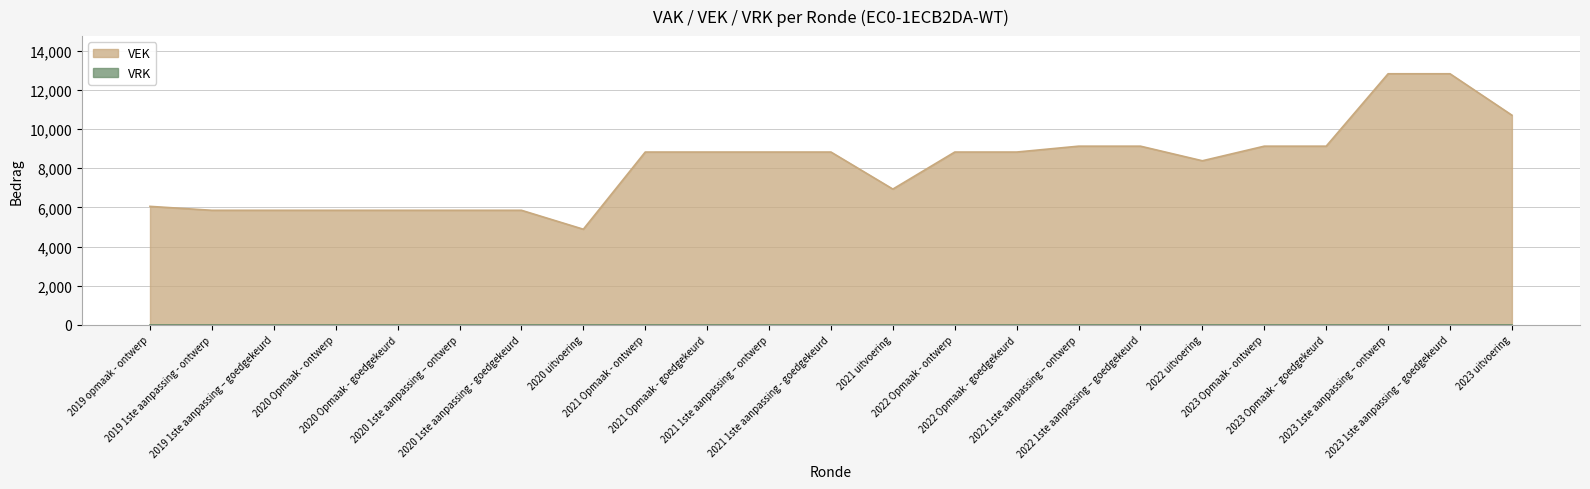

Which has a higher value, 2020 Opmaak - ontwerp or 2020 1ste aanpassing - goedgekeurd?

2020 Opmaak - ontwerp